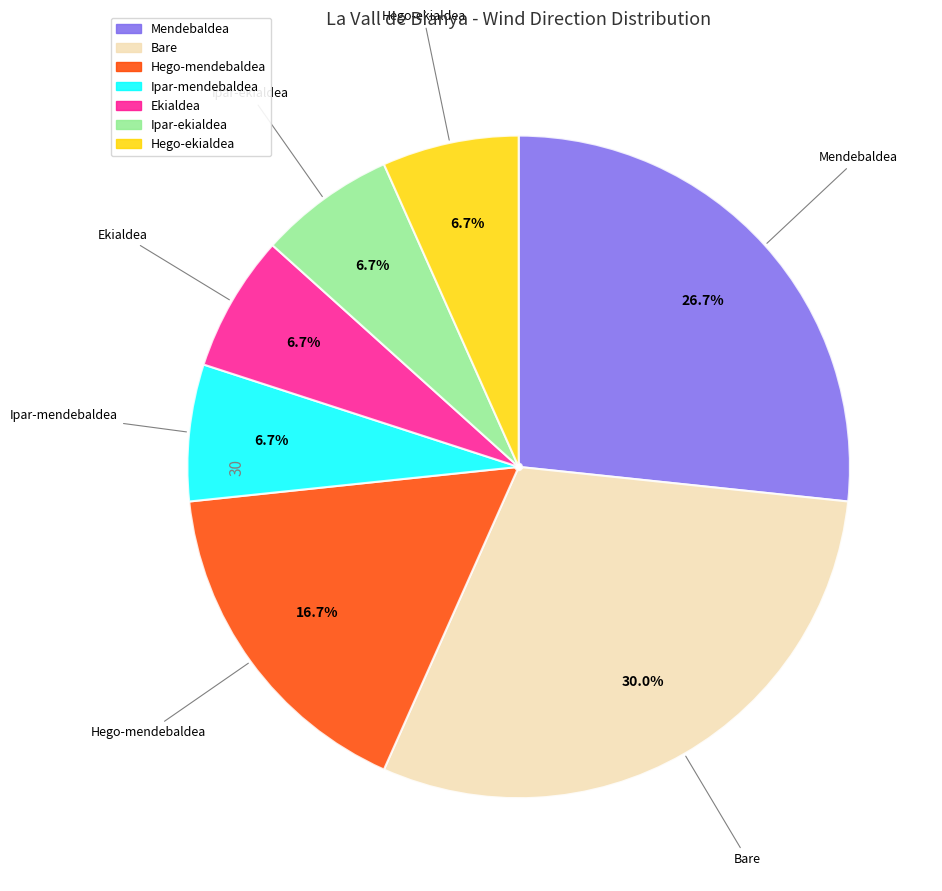

What is the largest slice in the pie chart?

Bare